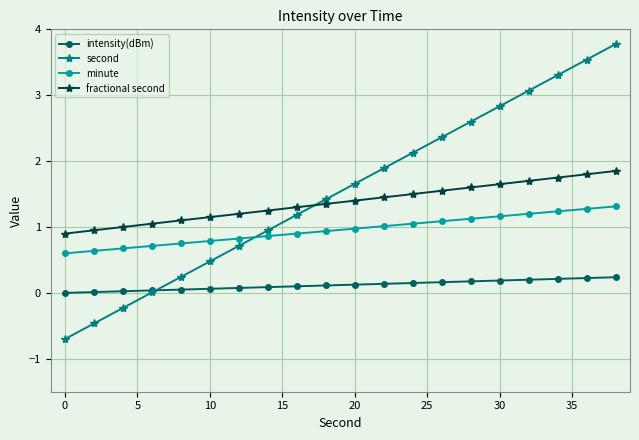

After their last crossing, which series has the higher values: second or fractional second?

second